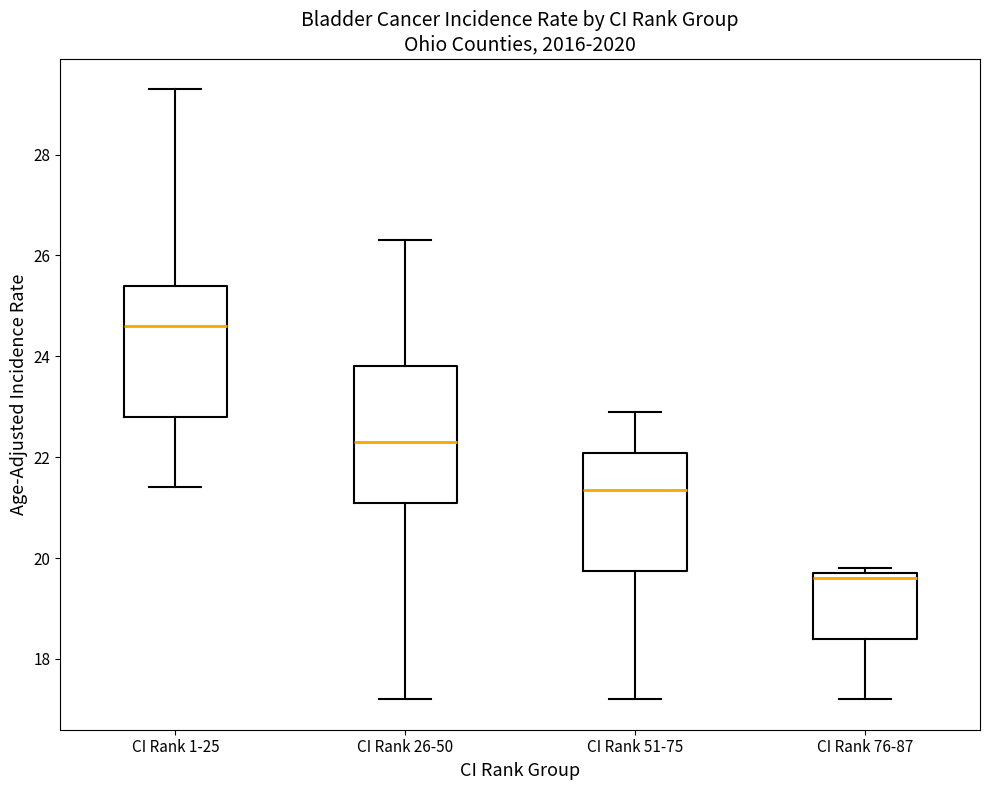

Reading left to right, transcribe this box plot: for each box, give where its median line is, the range the box spans, and where its two whiskers end, as read against the y-axis. The values are not printed on the chart, so give them approximately, as read against the axis.

CI Rank 1-25: median 24.6, box 22.8 to 25.4, whiskers 21.4 to 29.4
CI Rank 26-50: median 22.4, box 21.2 to 23.8, whiskers 17.2 to 26.4
CI Rank 51-75: median 21.4, box 19.8 to 22.0, whiskers 17.2 to 23.0
CI Rank 76-87: median 19.6, box 18.4 to 19.8, whiskers 17.2 to 19.8 (just above the box's upper edge)